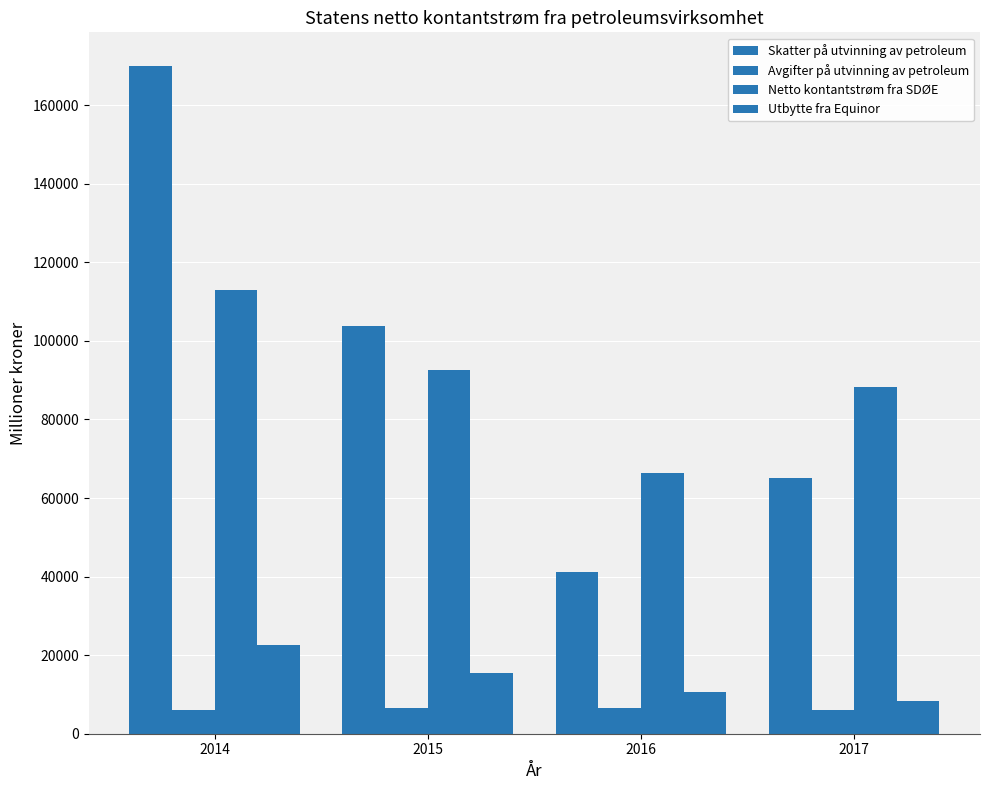

How many series are shown in this chart?

4